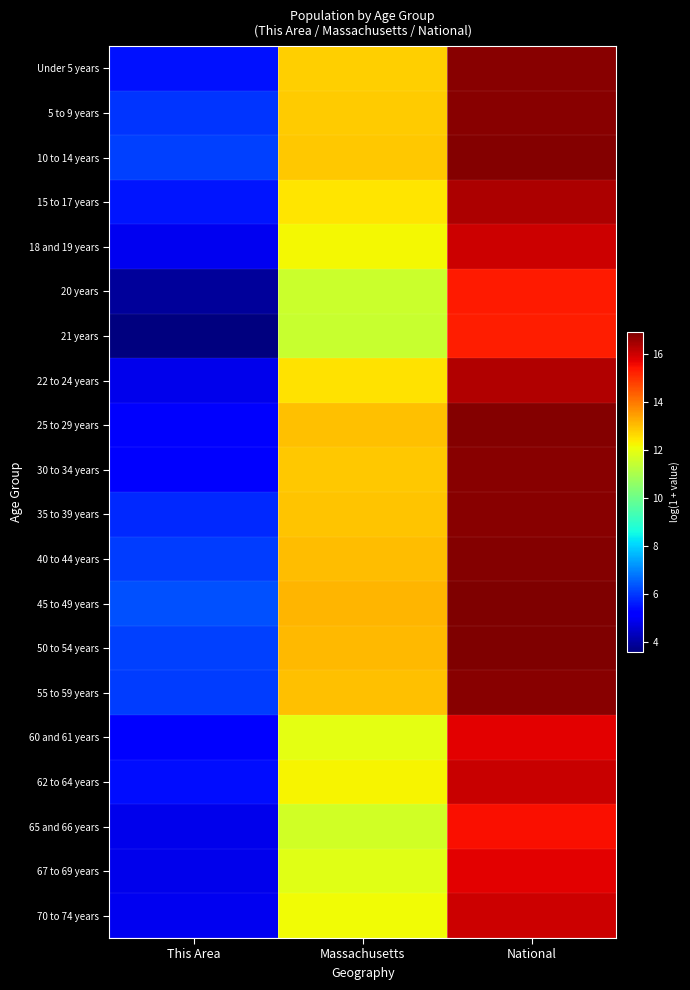

Rank the series at Massachusetts from lowest to highest value.

21 years, 20 years, 65 and 66 years, 67 to 69 years, 60 and 61 years, 70 to 74 years, 18 and 19 years, 62 to 64 years, 15 to 17 years, 22 to 24 years, Under 5 years, 5 to 9 years, 30 to 34 years, 10 to 14 years, 35 to 39 years, 55 to 59 years, 25 to 29 years, 40 to 44 years, 50 to 54 years, 45 to 49 years